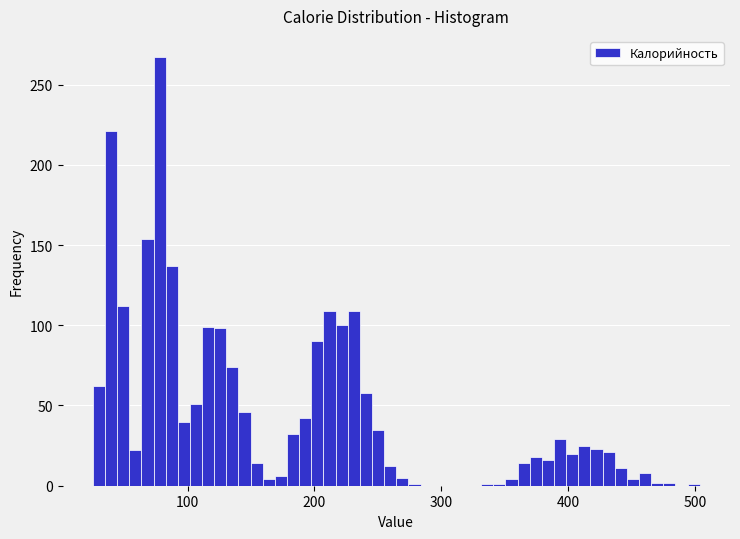

Around what value on the x-axis is the tallest bar? Give the approximate position of its centre, as read against the axis.

80